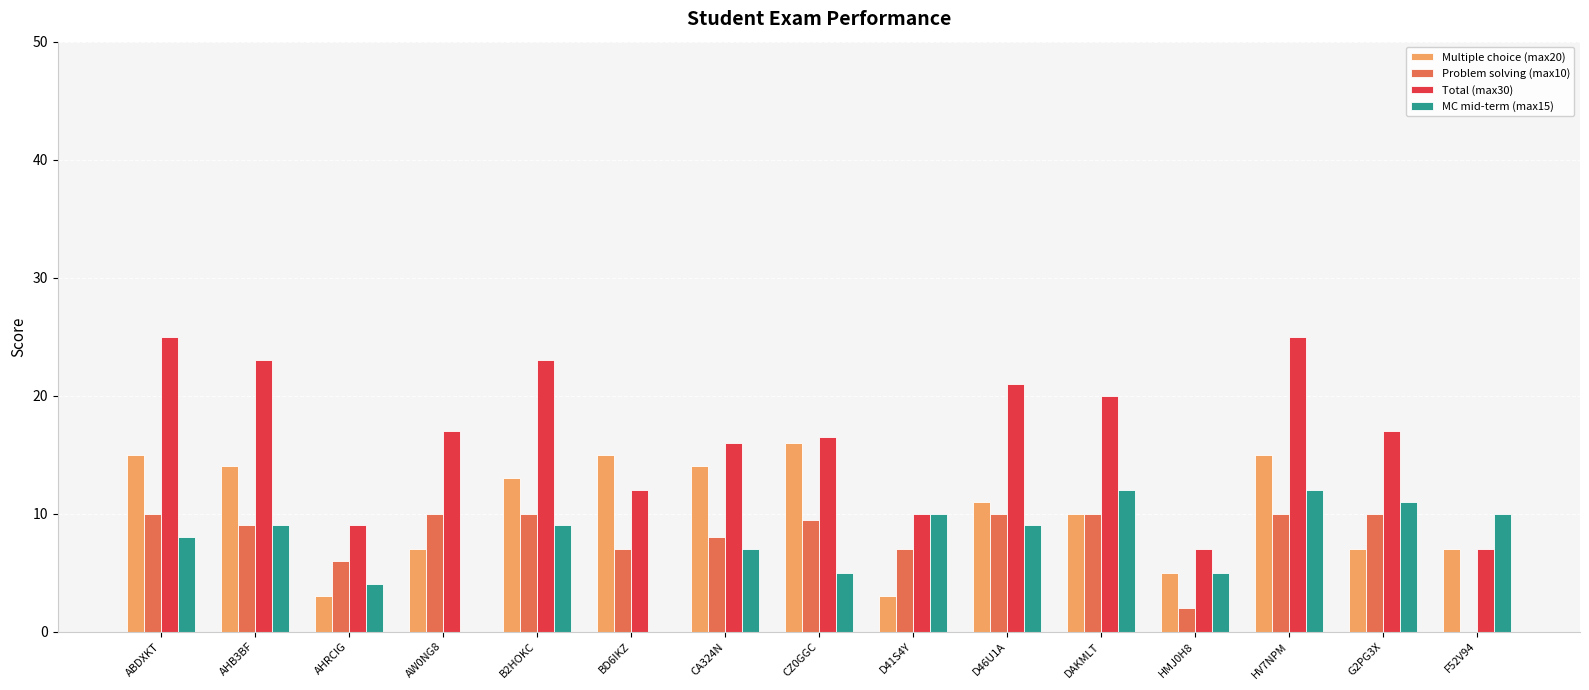

What is the greatest value displayed?

25.0